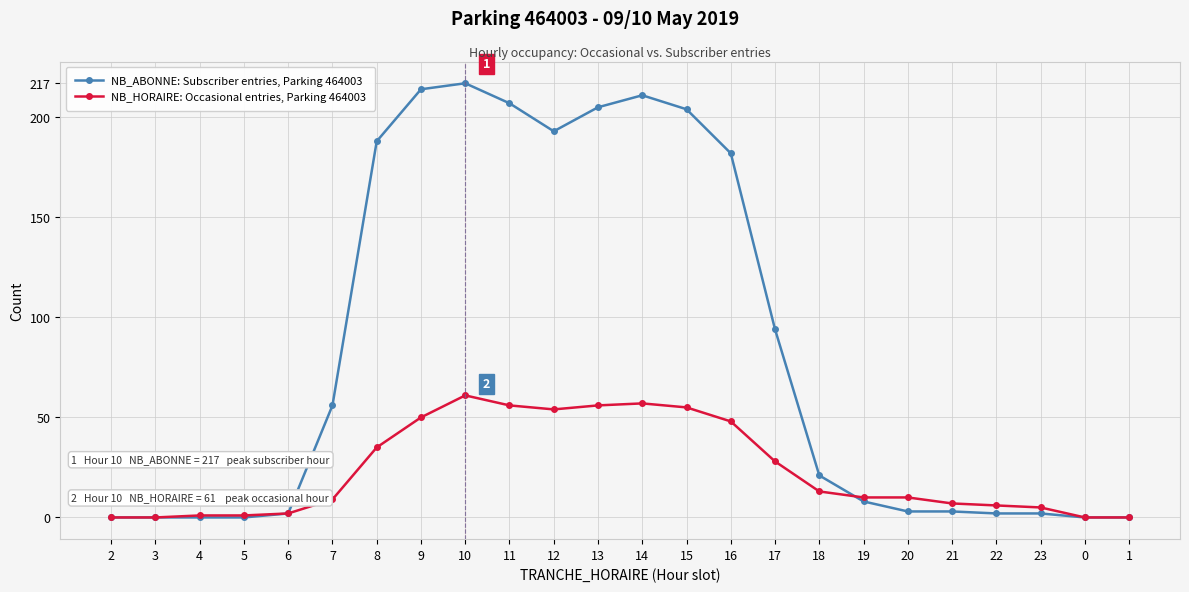

How many categories are shown in the chart?

24